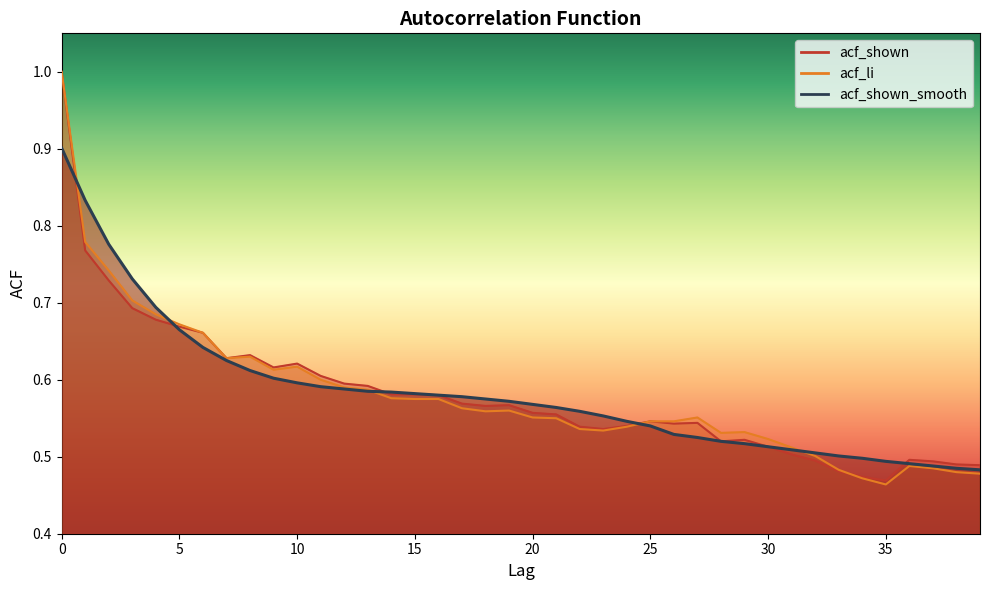

Reading left to right, what are all the values shown in this chart?

acf_shown_smooth: 0=0.9	1=0.8	2=0.8	3=0.7	4=0.7	5=0.7	6=0.6	7=0.6	8=0.6	9=0.6	10=0.6	11=0.6	12=0.6	13=0.6	14=0.6	15=0.6	16=0.6	17=0.6	18=0.6	19=0.6	20=0.6	21=0.6	22=0.6	23=0.6	24=0.5	25=0.5	26=0.5	27=0.5	28=0.5	29=0.5	30=0.5	31=0.5	32=0.5	33=0.5	34=0.5	35=0.5	36=0.5	37=0.5	38=0.5	39=0.5
acf_shown: 0=1.0	1=0.8	2=0.7	3=0.7	4=0.7	5=0.7	6=0.7	7=0.6	8=0.6	9=0.6	10=0.6	11=0.6	12=0.6	13=0.6	14=0.6	15=0.6	16=0.6	17=0.6	18=0.6	19=0.6	20=0.6	21=0.6	22=0.5	23=0.5	24=0.5	25=0.5	26=0.5	27=0.5	28=0.5	29=0.5	30=0.5	31=0.5	32=0.5	33=0.5	34=0.5	35=0.5	36=0.5	37=0.5	38=0.5	39=0.5
acf_li: 0=1.0	1=0.8	2=0.7	3=0.7	4=0.7	5=0.7	6=0.7	7=0.6	8=0.6	9=0.6	10=0.6	11=0.6	12=0.6	13=0.6	14=0.6	15=0.6	16=0.6	17=0.6	18=0.6	19=0.6	20=0.6	21=0.6	22=0.5	23=0.5	24=0.5	25=0.5	26=0.5	27=0.6	28=0.5	29=0.5	30=0.5	31=0.5	32=0.5	33=0.5	34=0.5	35=0.5	36=0.5	37=0.5	38=0.5	39=0.5